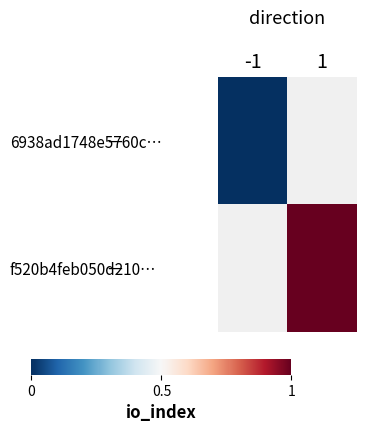

List the series in order of their peak value, lowest first.

6938ad1748e5760c…, f520b4feb050d210…